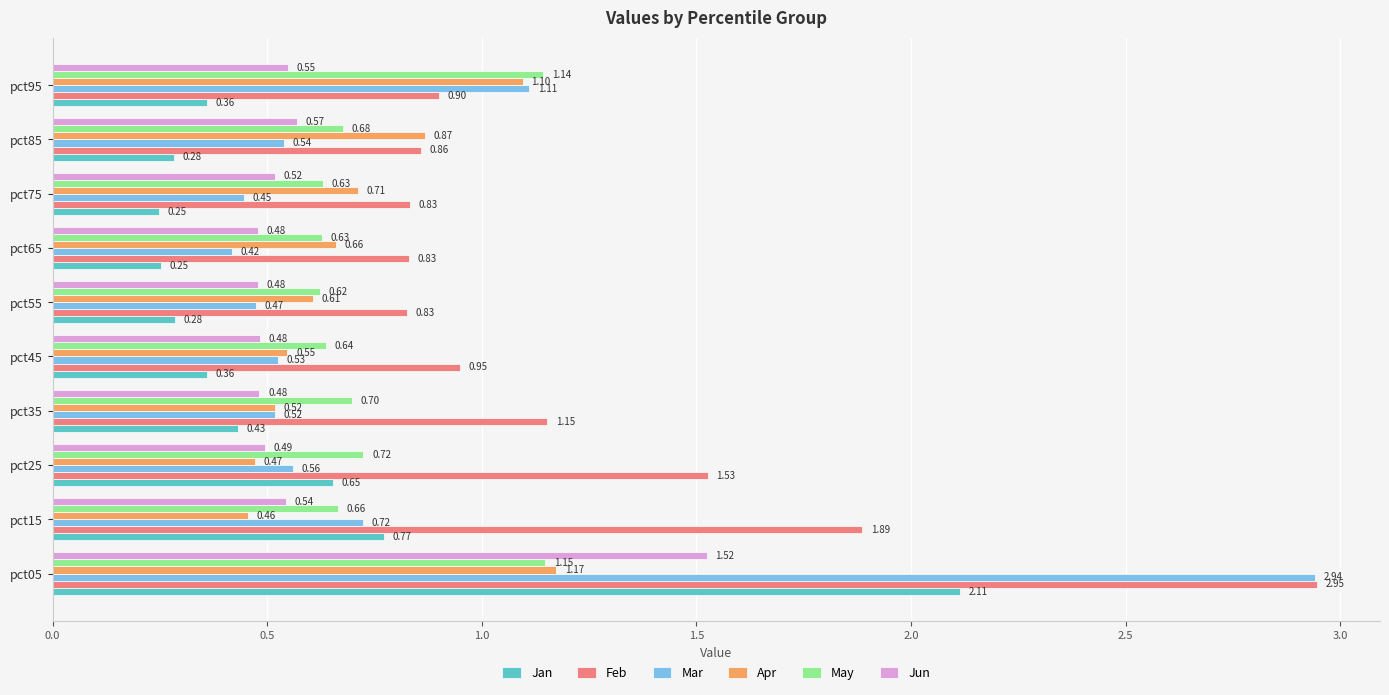

What is the sum of the Feb values at pct15 and pct65?

2.7